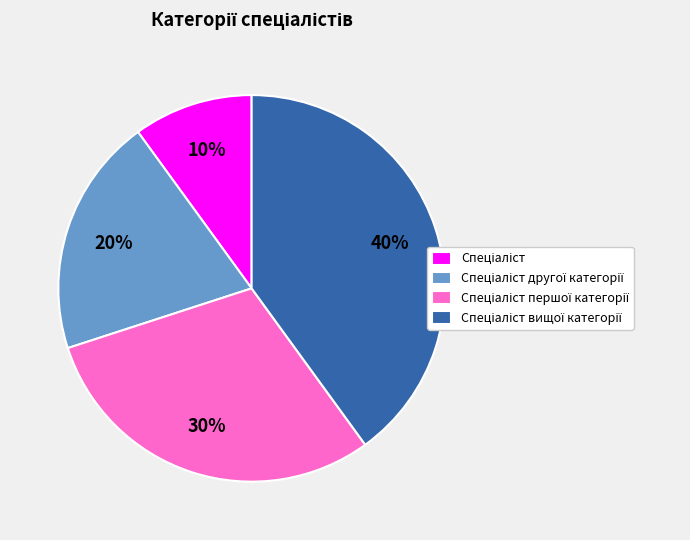

Is there any slice that represents more than half of the pie?

No